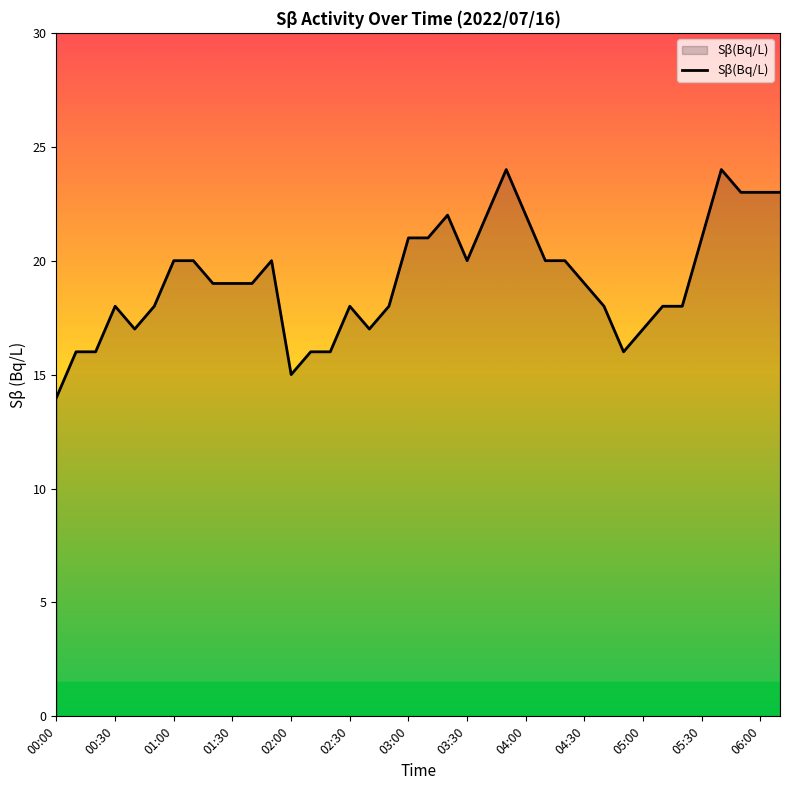

What is the smallest value displayed?

14